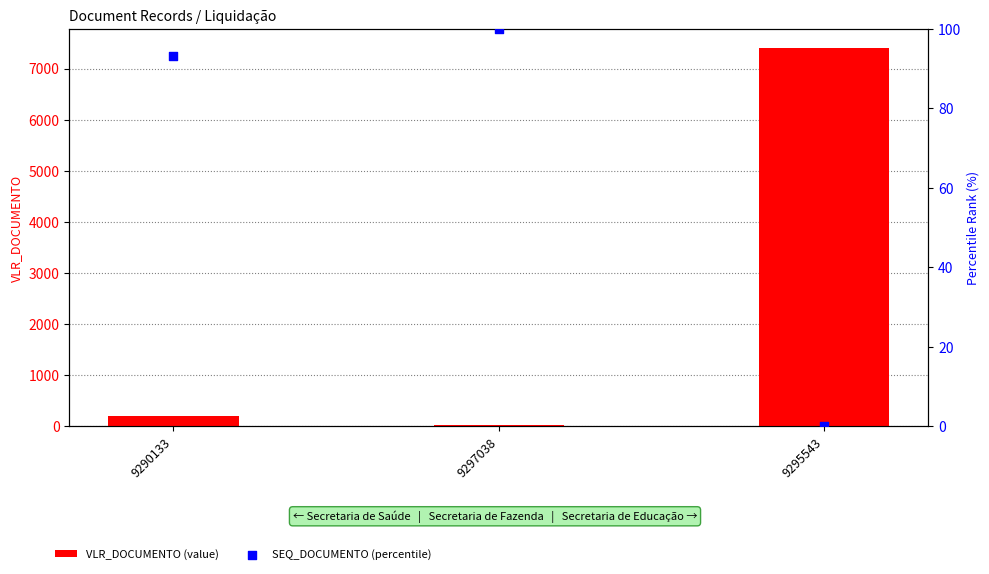

At which category is the sum across all series the highest?

9295543